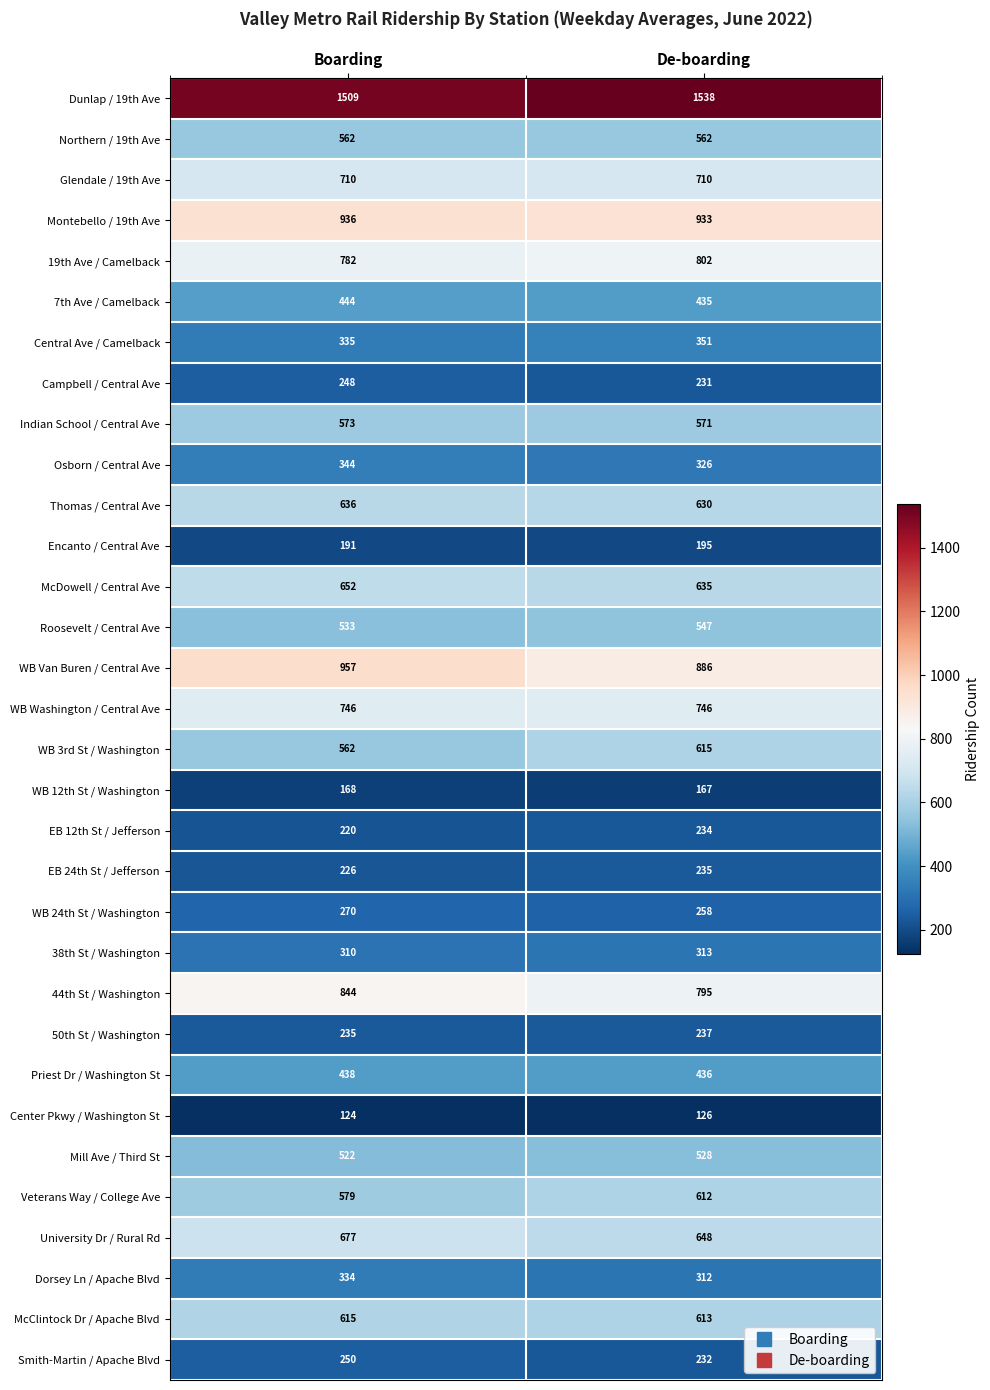

What is the difference between the Encanto / Central Ave values at De-boarding and Boarding?

4